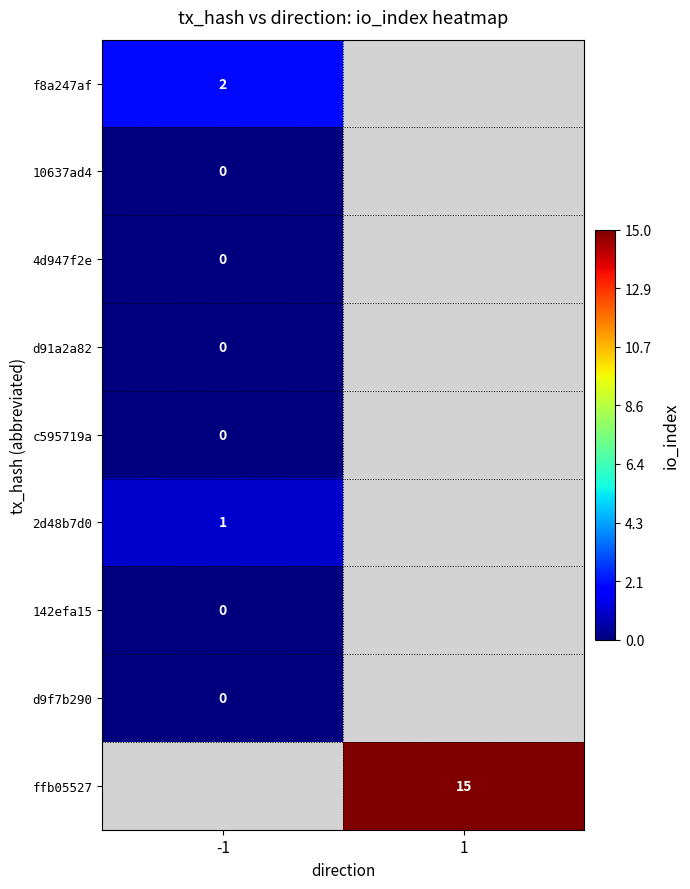

Is it true that ffb05527 equals 22 at 1?

False